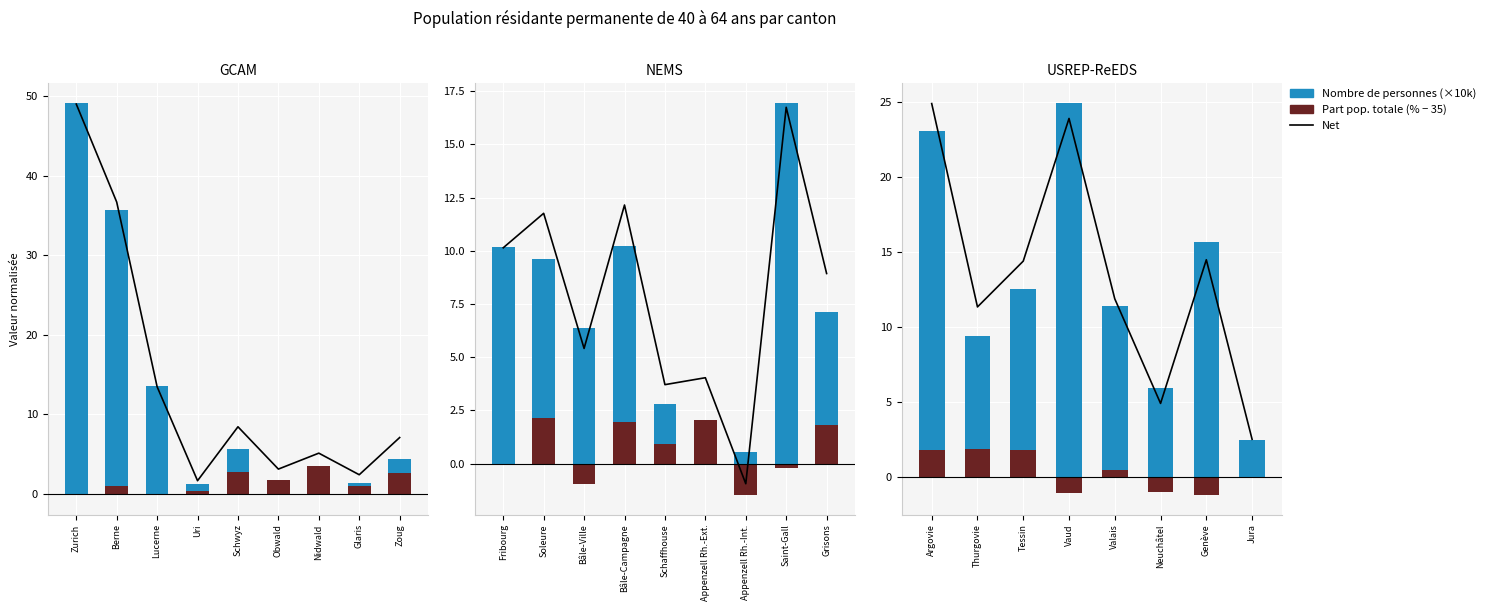

Rank the series by their maximum value, from lowest to highest.

Part pop. totale (% - 35), Net, Nombre de personnes (×10k)